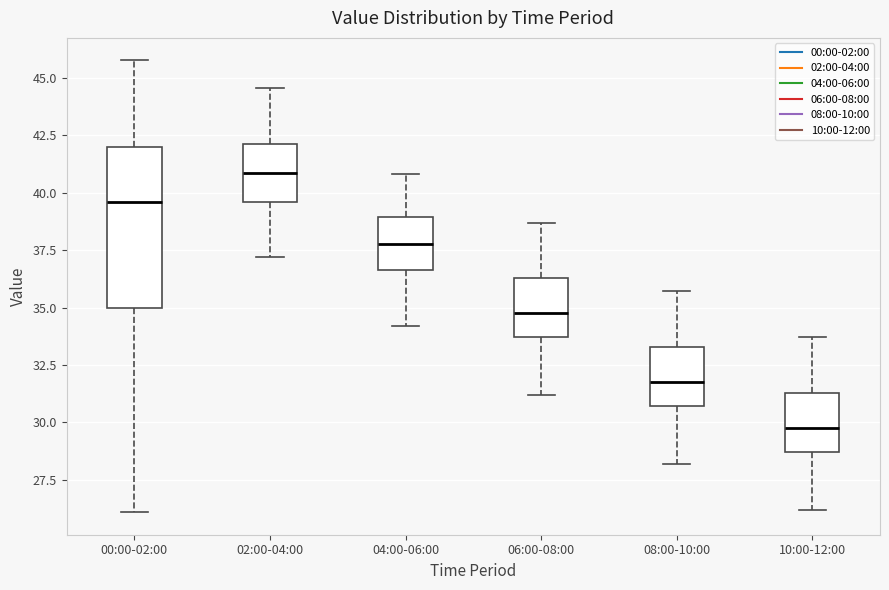

Where does the median line of the box for 06:00-08:00 sit on the y-axis? The values are not printed on the chart, so give them approximately, as read against the axis.

35.0